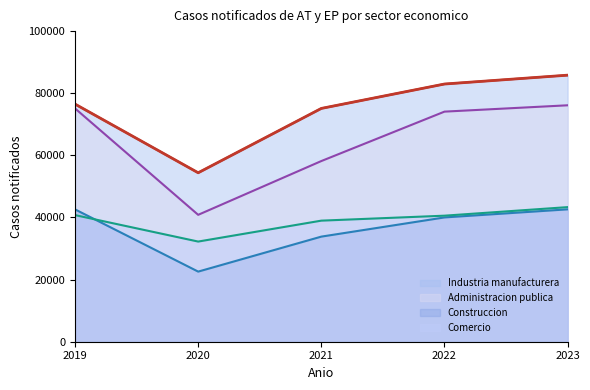

How many values in the Industria manufacturera series are below 76507?

2